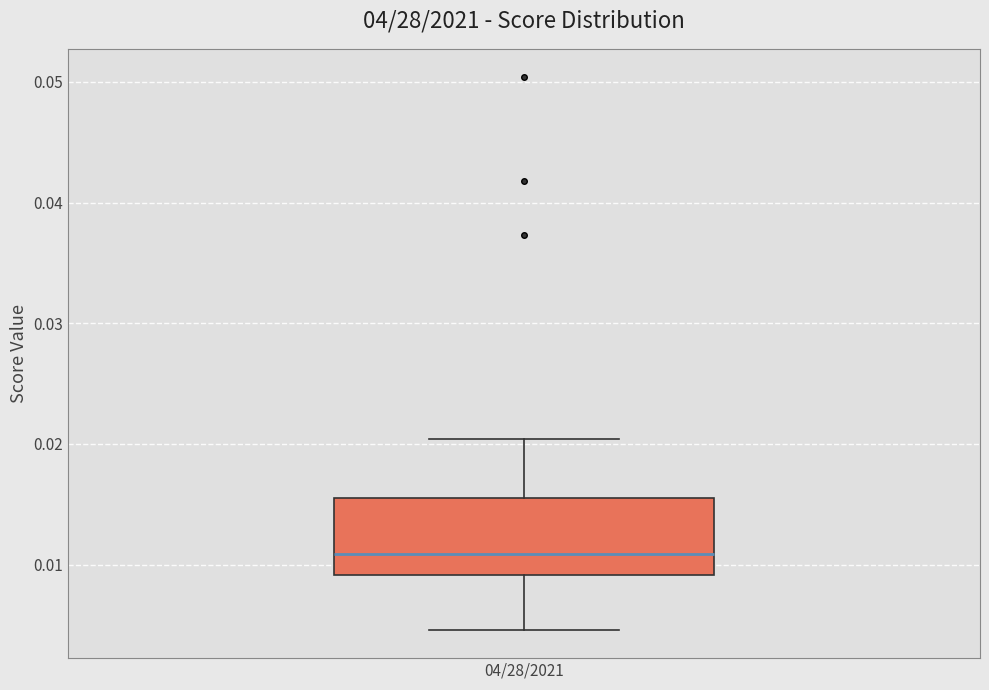

Read this box plot against the y-axis: the position of the median line, the range covered by the box, and the ends of both whiskers. The values are not printed on the chart, so give them approximately, as read against the axis.

median 0.011, box 0.009 to 0.016, whiskers 0.005 to 0.020